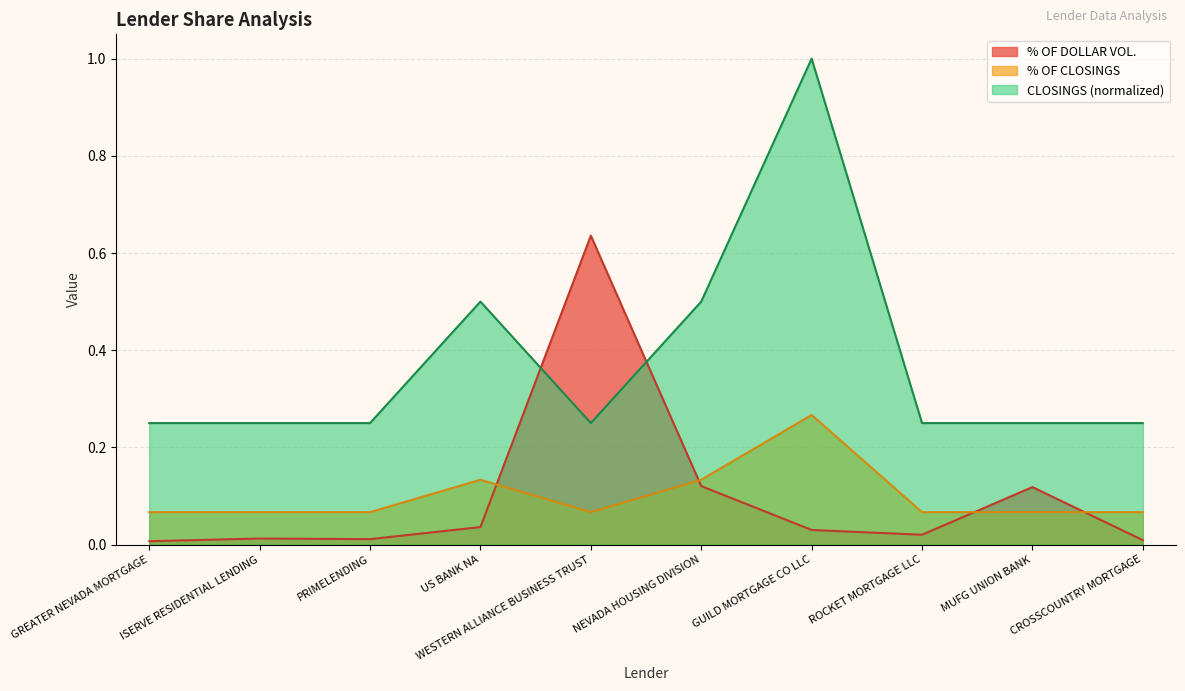

What are all the series names shown in the legend?

% OF DOLLAR VOL., % OF CLOSINGS, CLOSINGS (normalized)